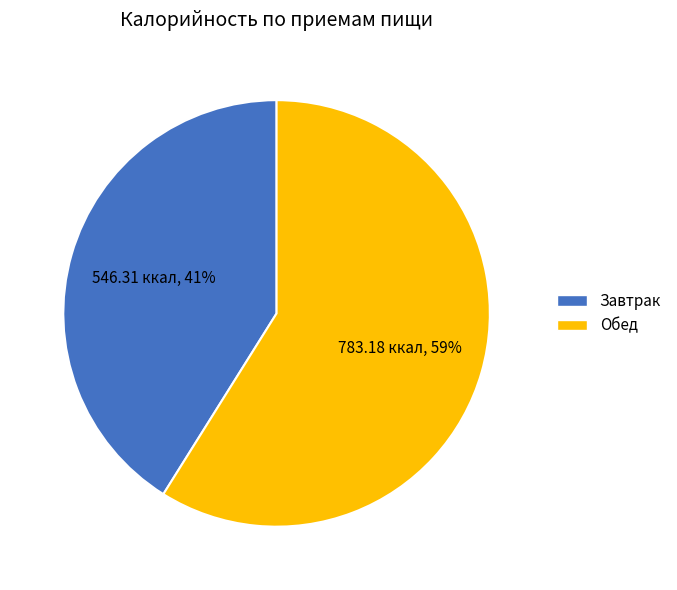

Rank the categories by value from highest to lowest.

Обед, Завтрак